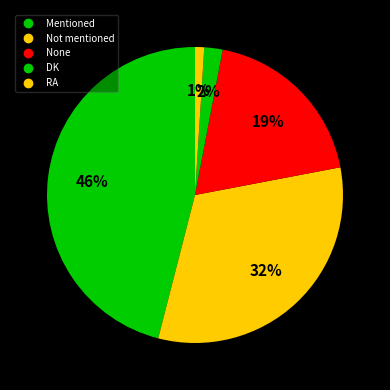

Count the number of slices in the pie.

5